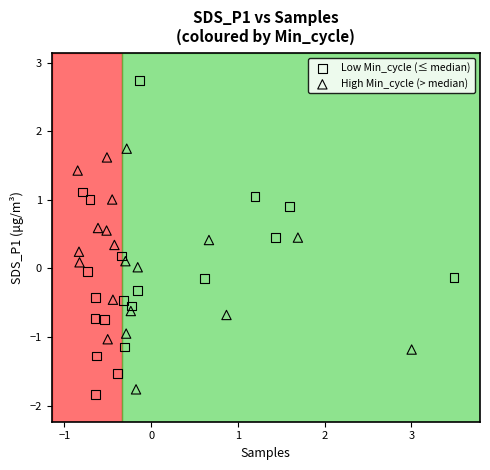

What are all the series names shown in the legend?

Low Min_cycle (≤ median), High Min_cycle (> median)